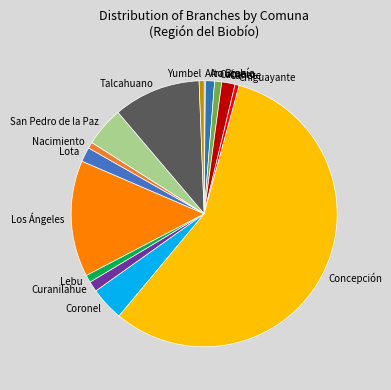

True or false: Talcahuano accounts for 11% of the total.

True